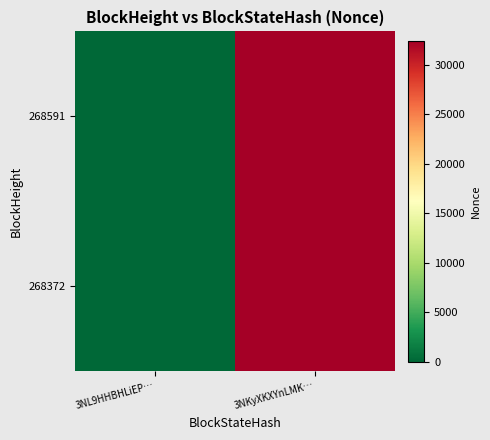

Reading left to right, extract all data points from this chart.

268591: 3NL9HHBHLiEP…=0	3NKyXKXYnLMK…=32446
268372: 3NL9HHBHLiEP…=0	3NKyXKXYnLMK…=32446